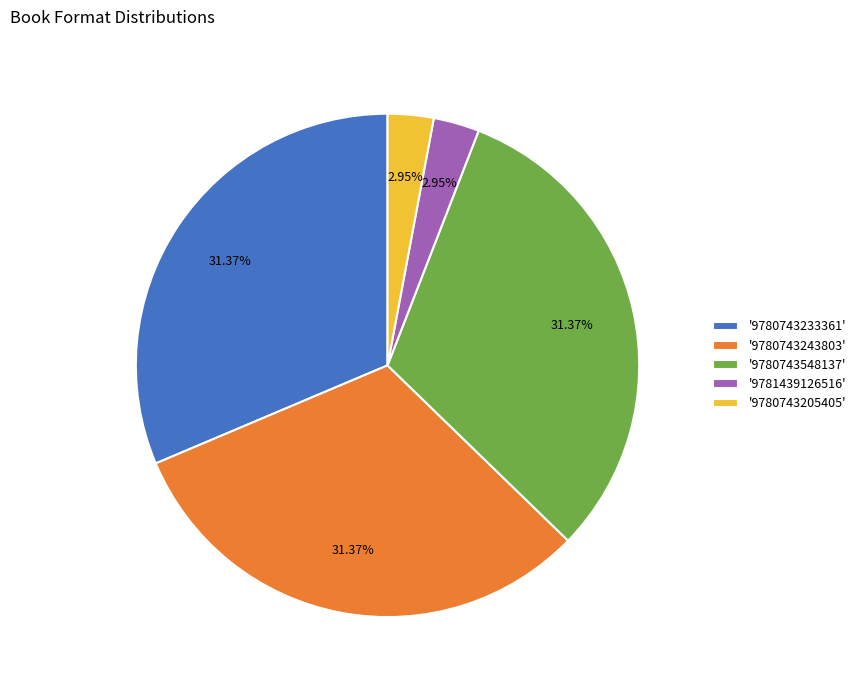

Between '9780743233361' and '9780743205405', which is larger?

'9780743233361'